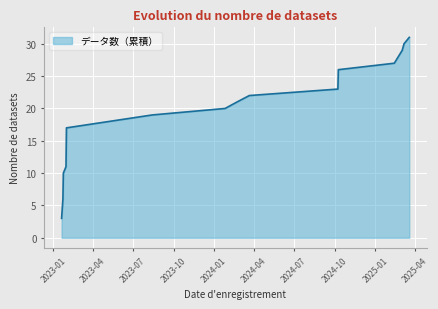

True or false: the data has more than 0 interior local peaks.

False